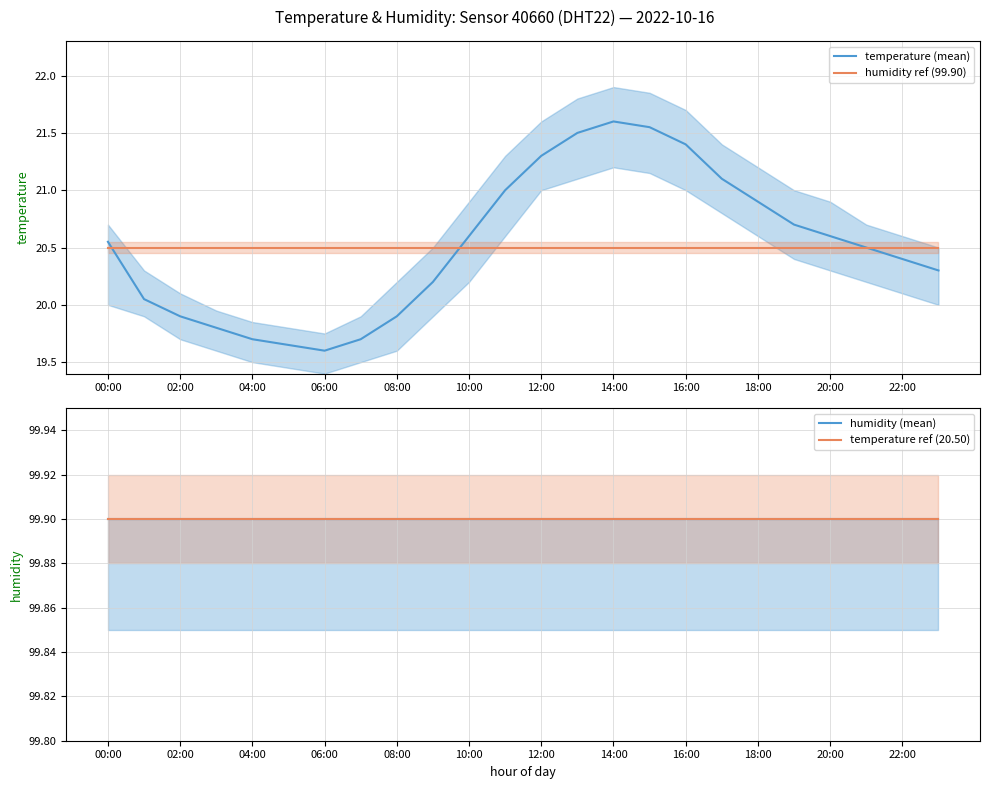

How many lines are shown in the chart?

4